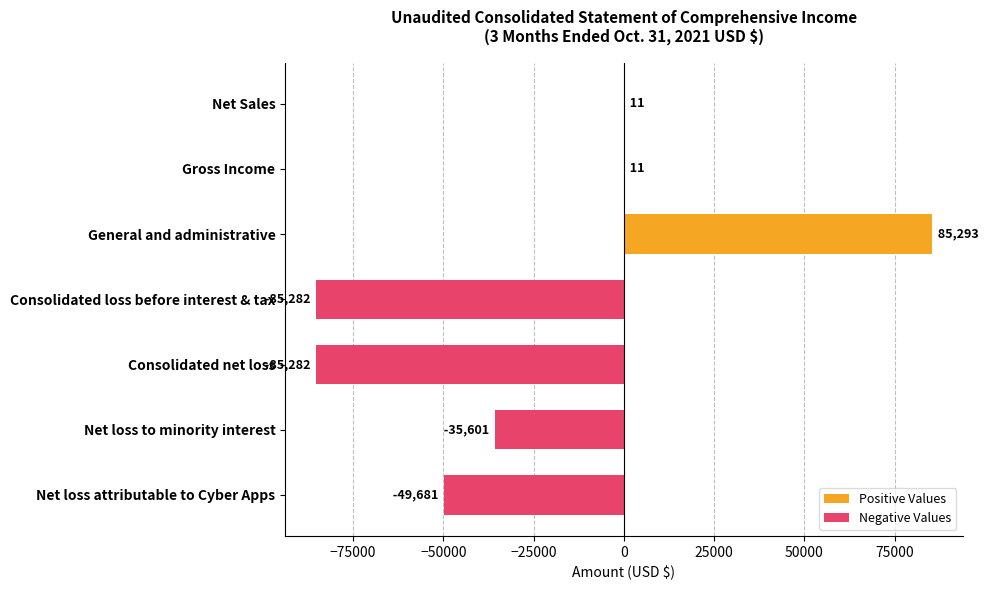

True or false: Positive Values has a value of 144639 at General and administrative.

False